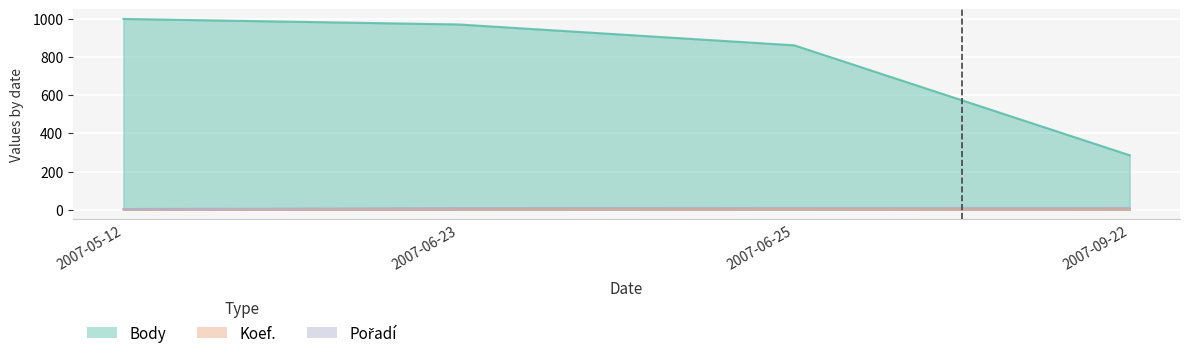

True or false: Pořadí has a value of 6 at 2007-09-22.

False